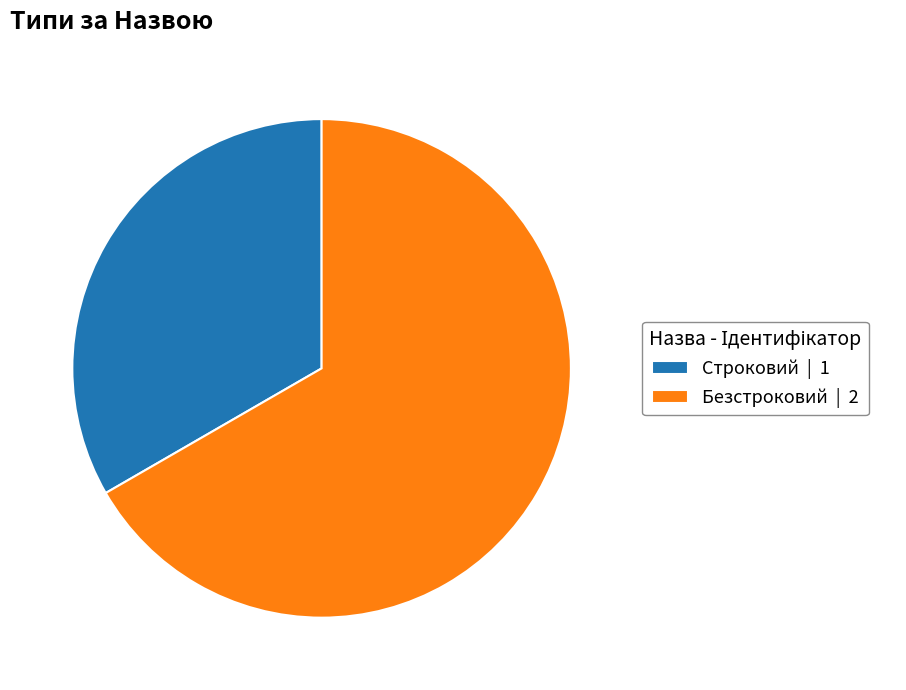

Is it true that Строковий is 44% of the pie?

False